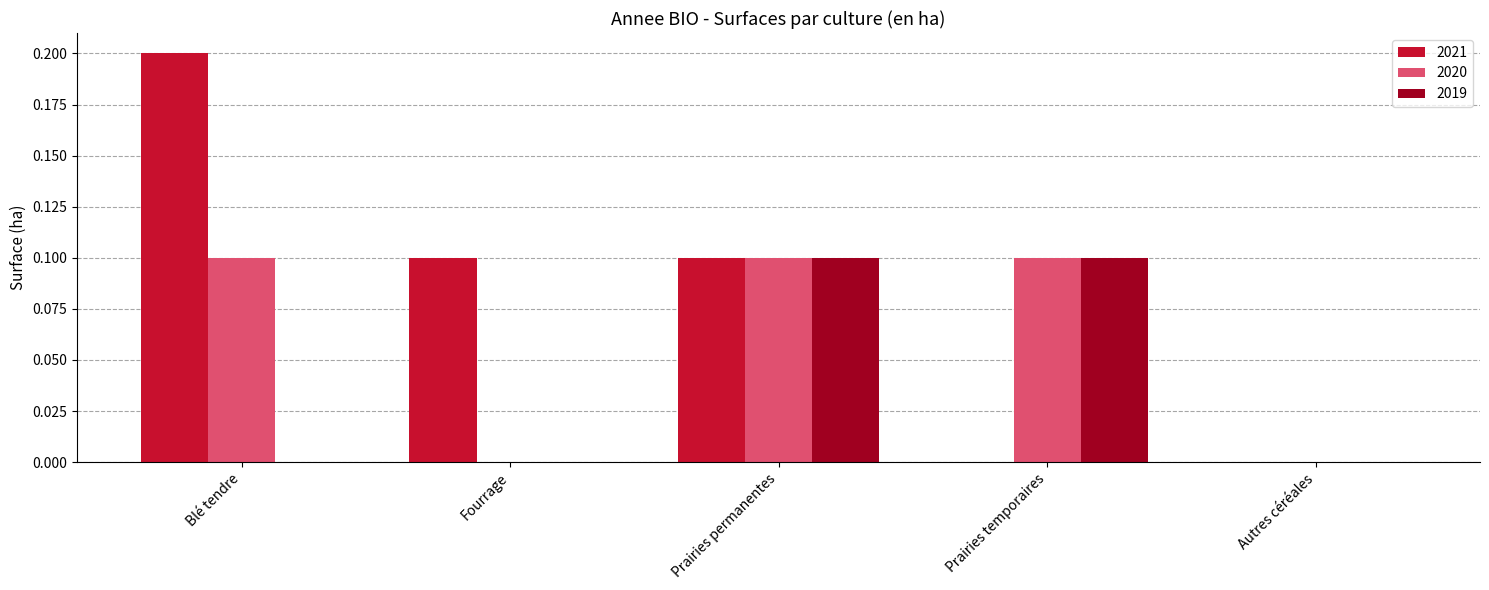

Between Blé tendre and Autres céréales, which series saw the biggest shift?

2021